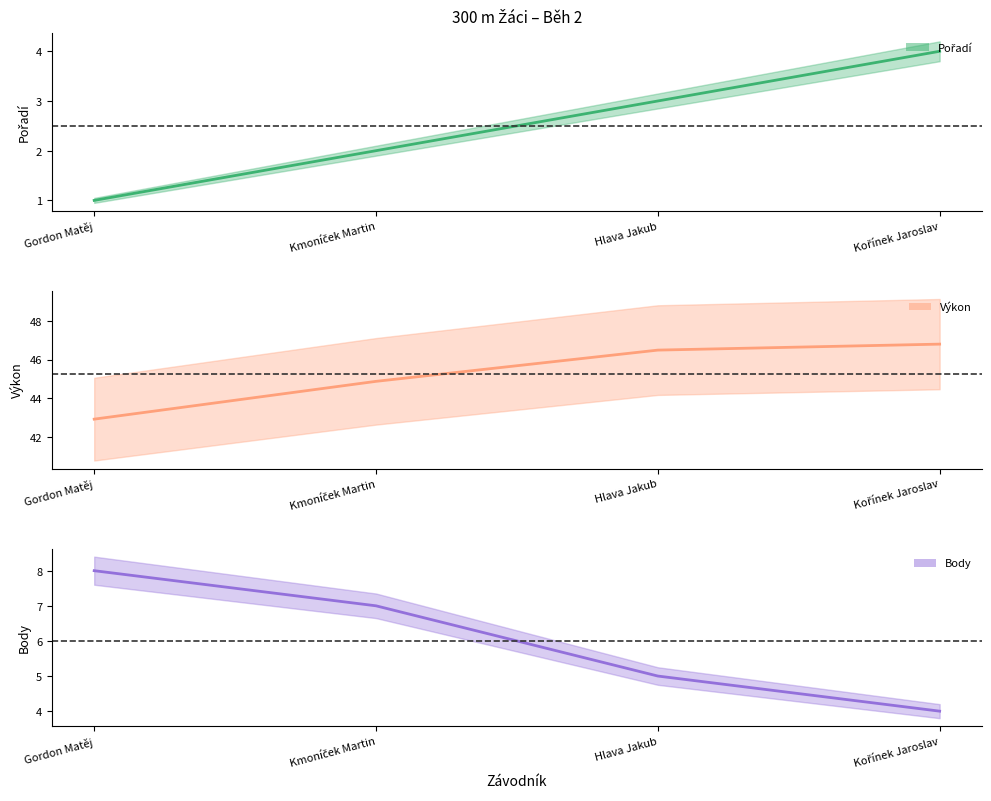

What are all the series names shown in the legend?

Pořadí, Výkon, Body